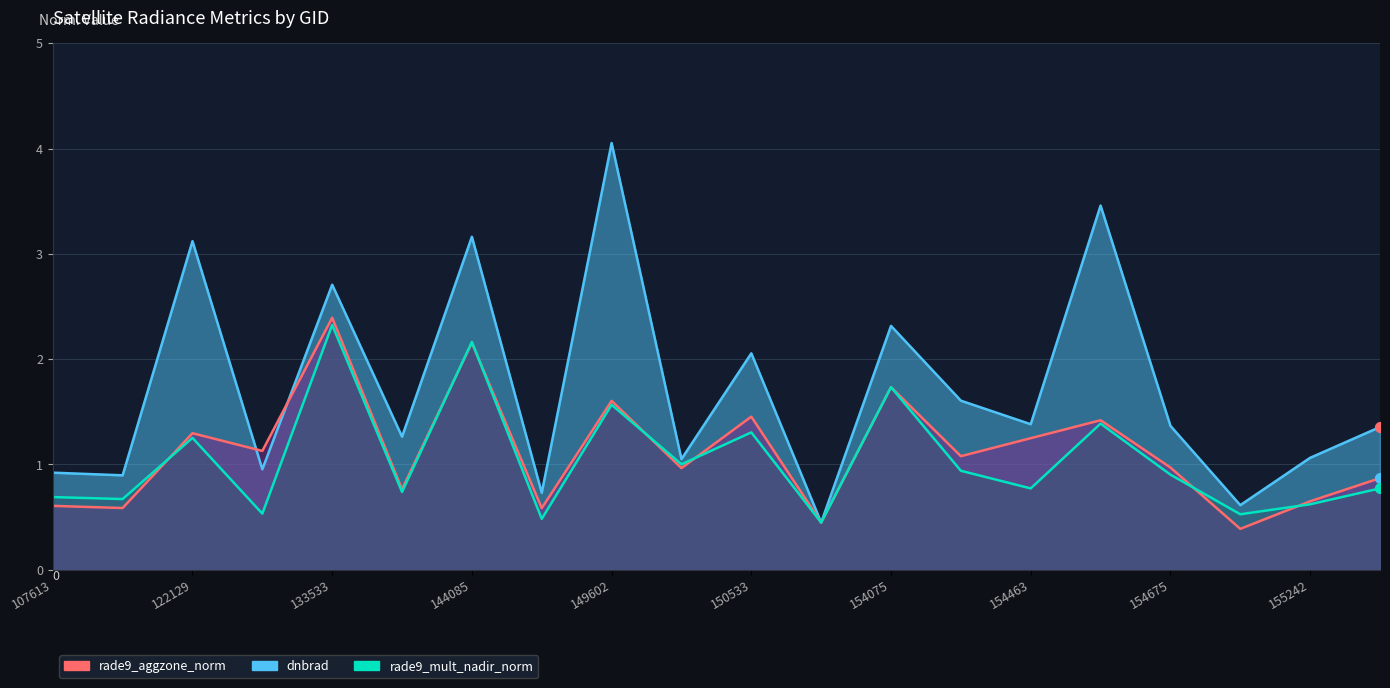

Which series contains the highest Y value?

dnbrad